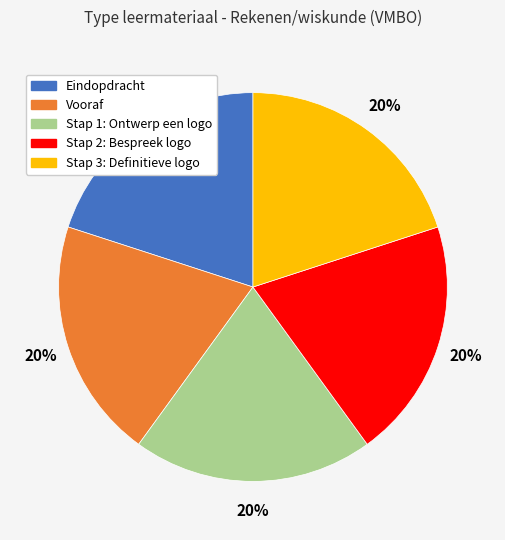

Is it true that Stap 3: Definitieve logo is 20% of the pie?

True